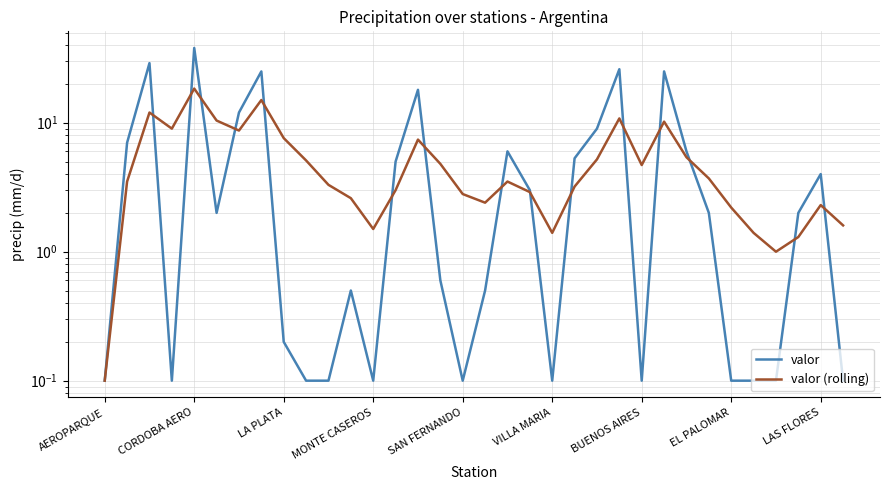

Rank the series at AEROPARQUE from lowest to highest value.

valor, valor (rolling)